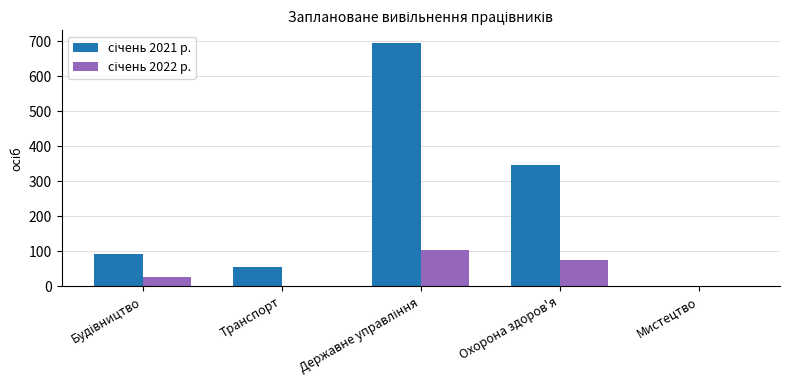

Count the number of data series in this chart.

2